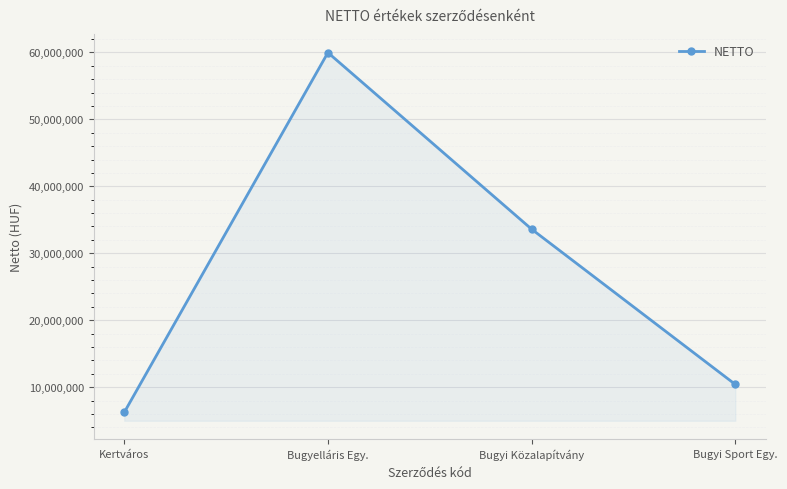

How many lines are shown in the chart?

1